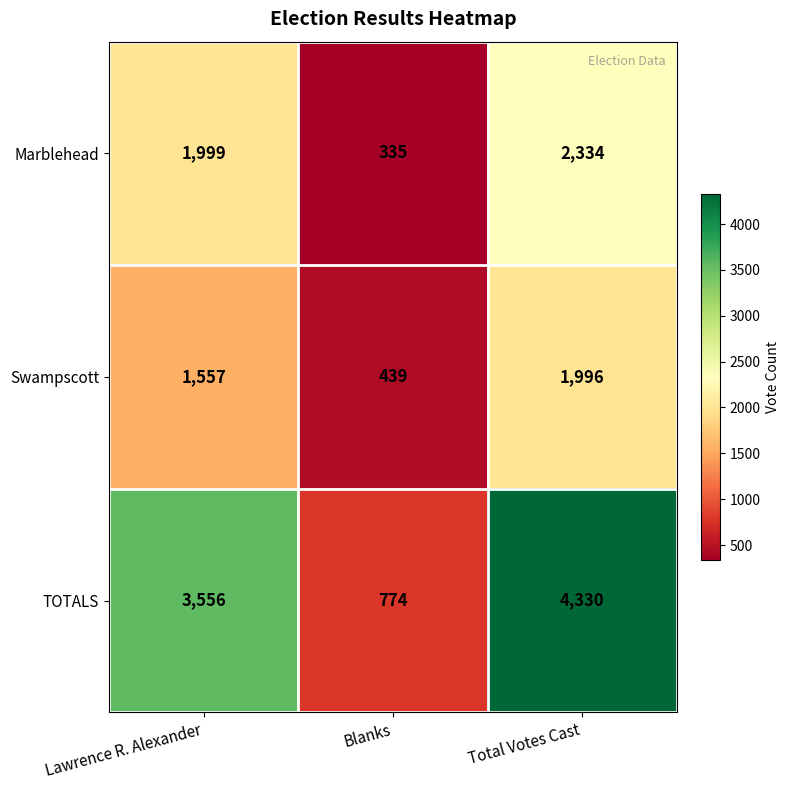

True or false: TOTALS has a value of 526 at Blanks.

False